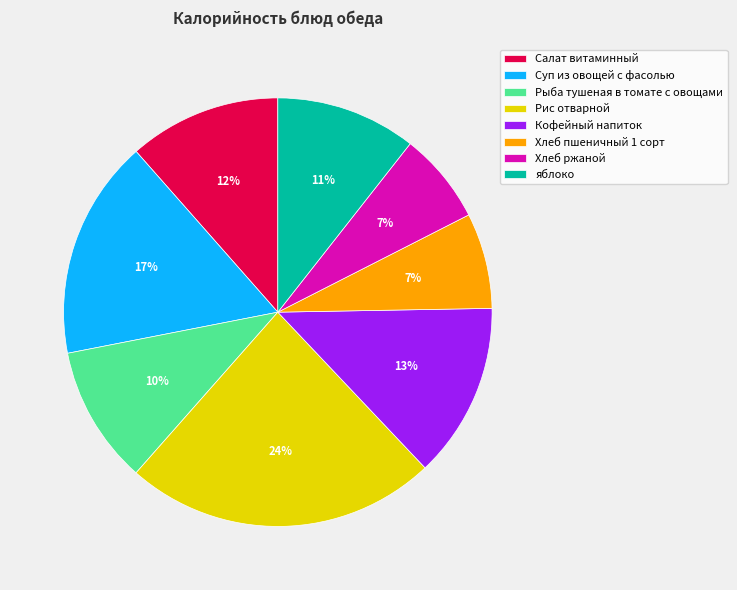

Which slice is the largest?

Рис отварной